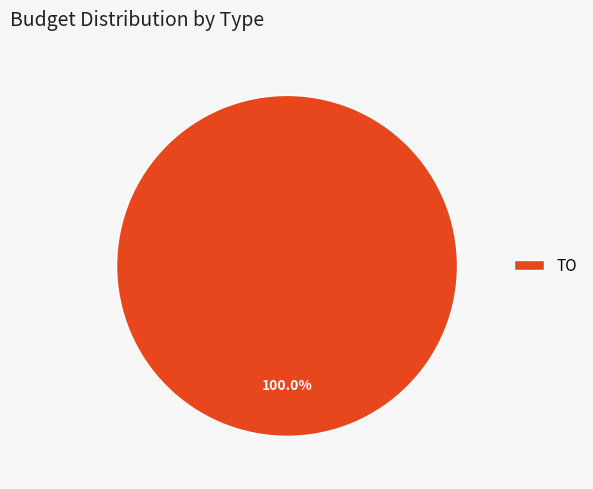

Rank the categories by value from lowest to highest.

TO